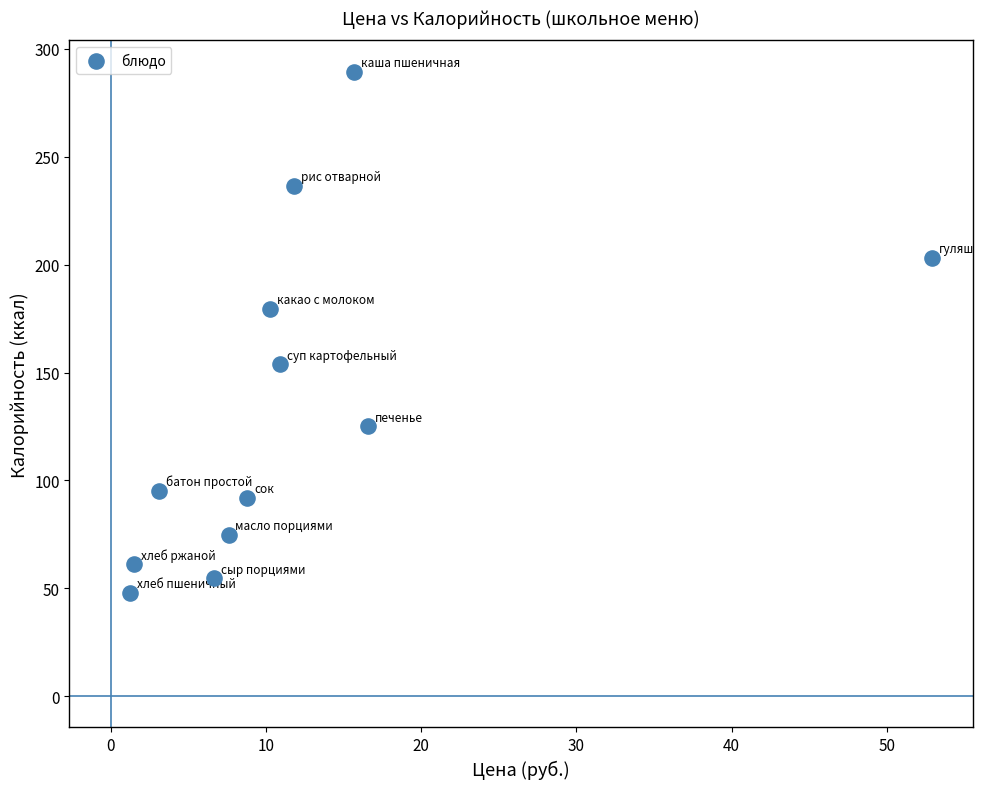

What is the average Y value?

134.5